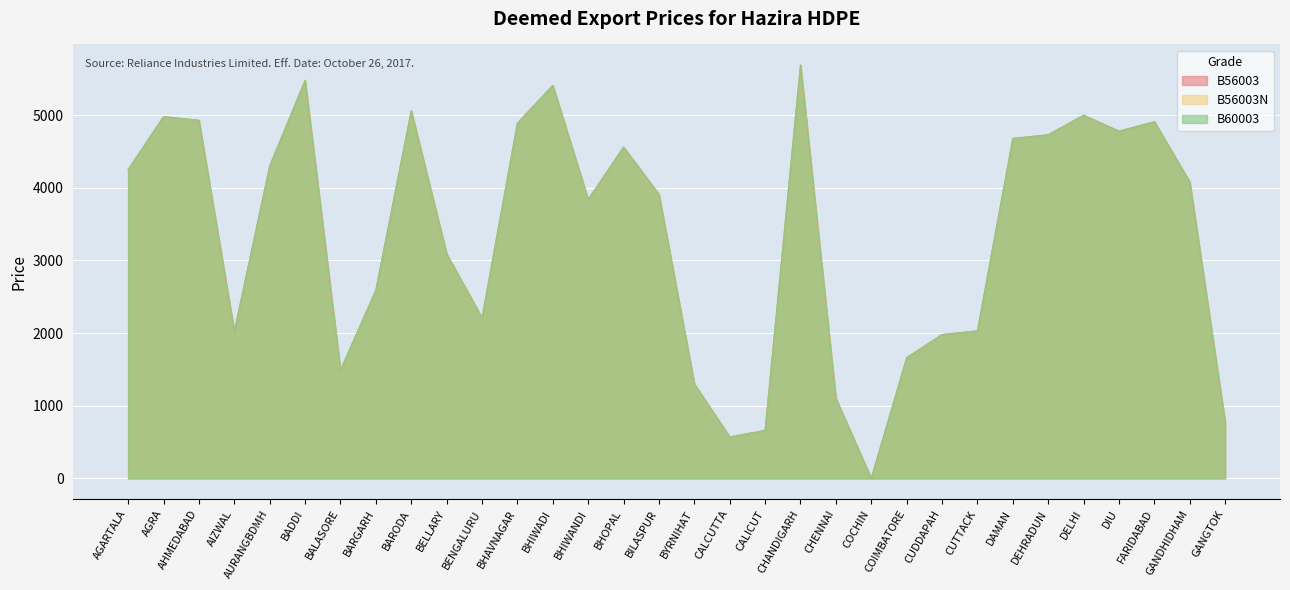

True or false: B56003N has more than 0 interior local peaks.

True